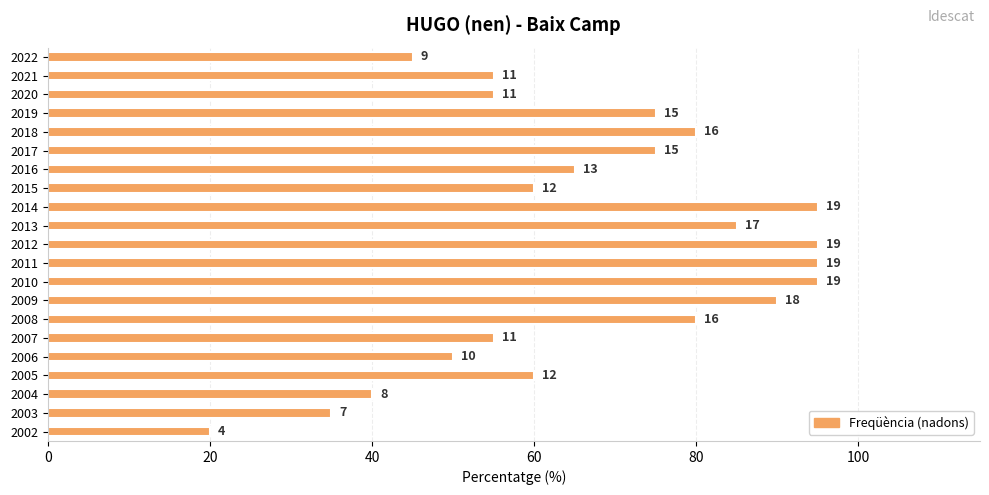

How many bars are there in total?

21